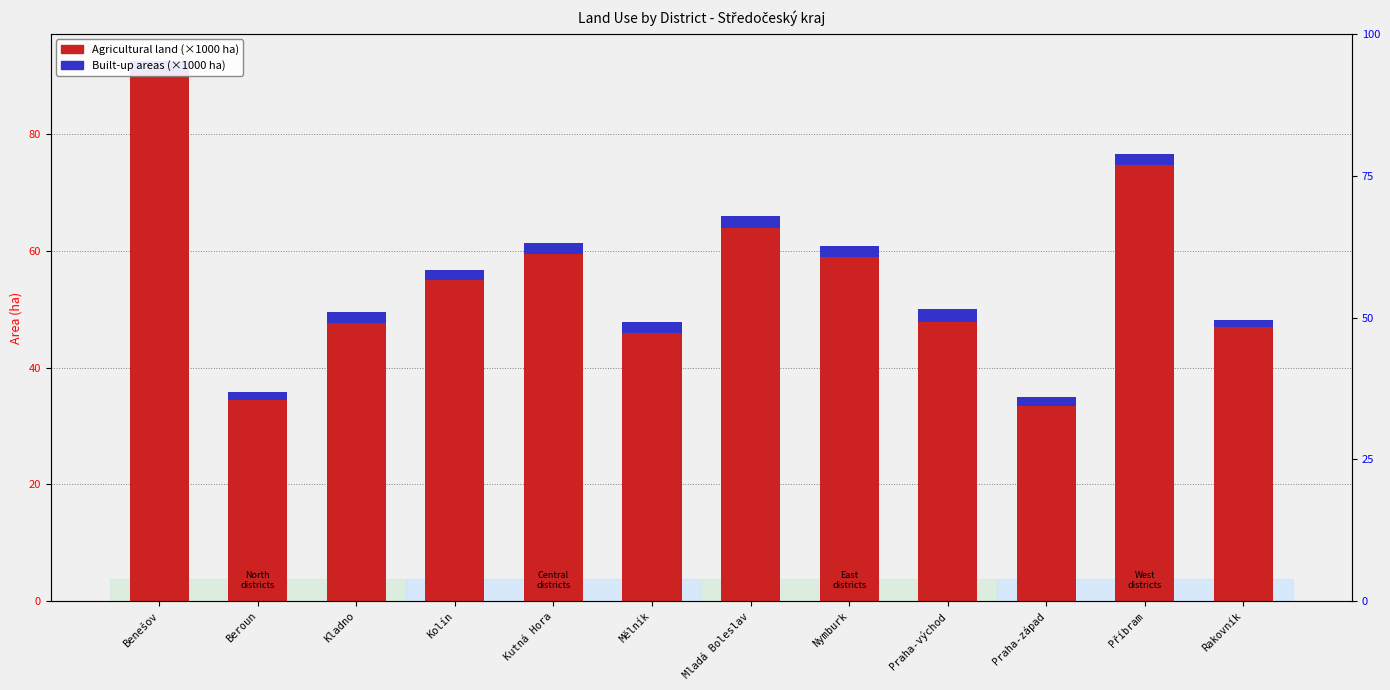

What is the difference between the highest and lowest values at Nymburk?

56.9